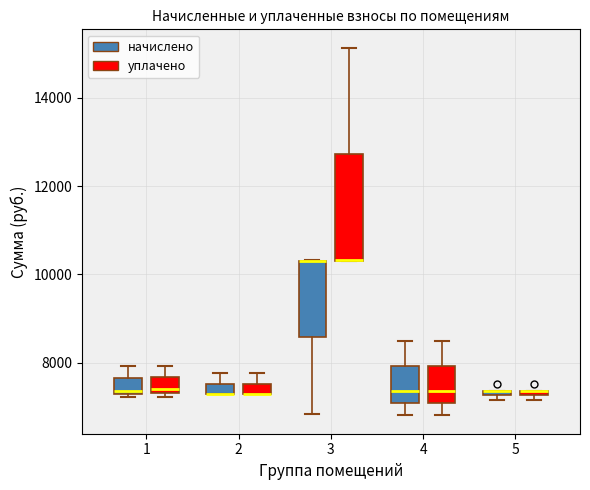

Which box is the tallest, from its lower edge to its upper edge?

3 (уплачено)